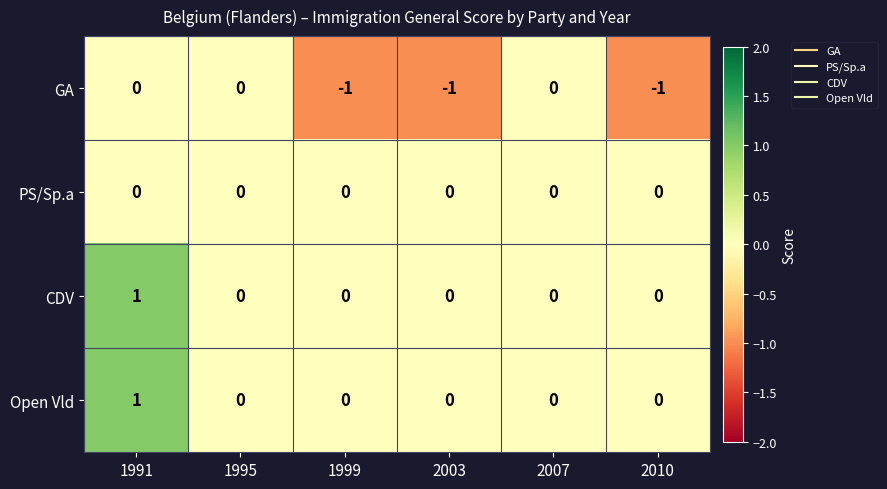

At which category is the sum across all series the highest?

1991